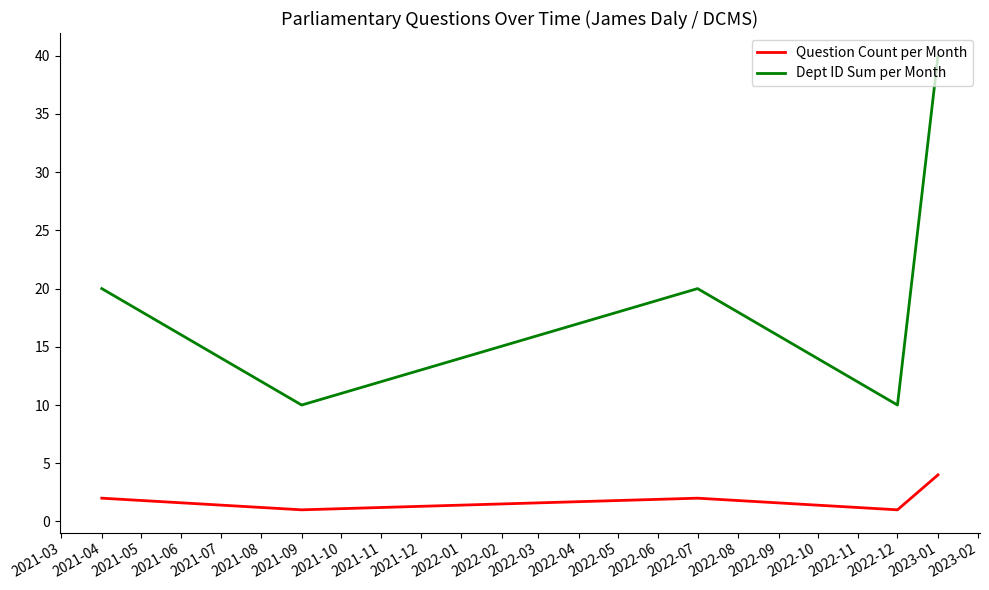

True or false: Question Count per Month has more than 1 points higher than both neighbors.

False